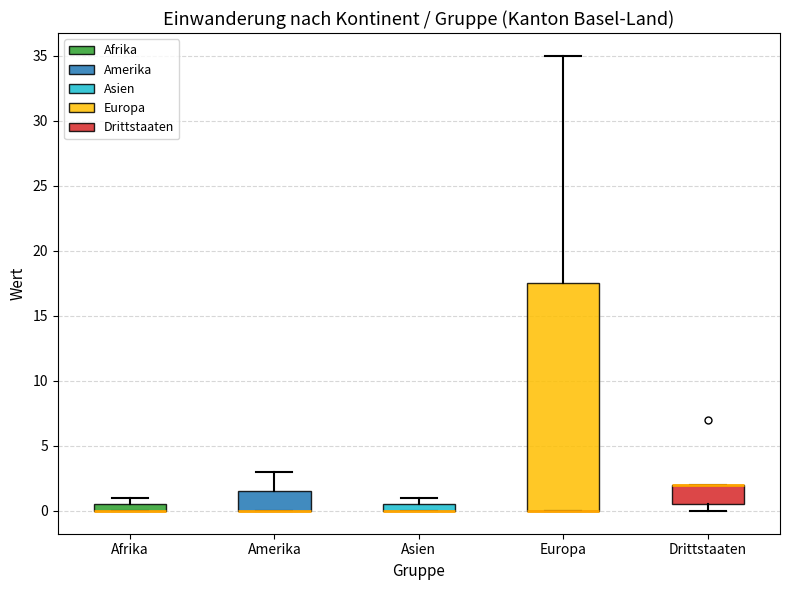

Which box is the tallest, from its lower edge to its upper edge?

Europa